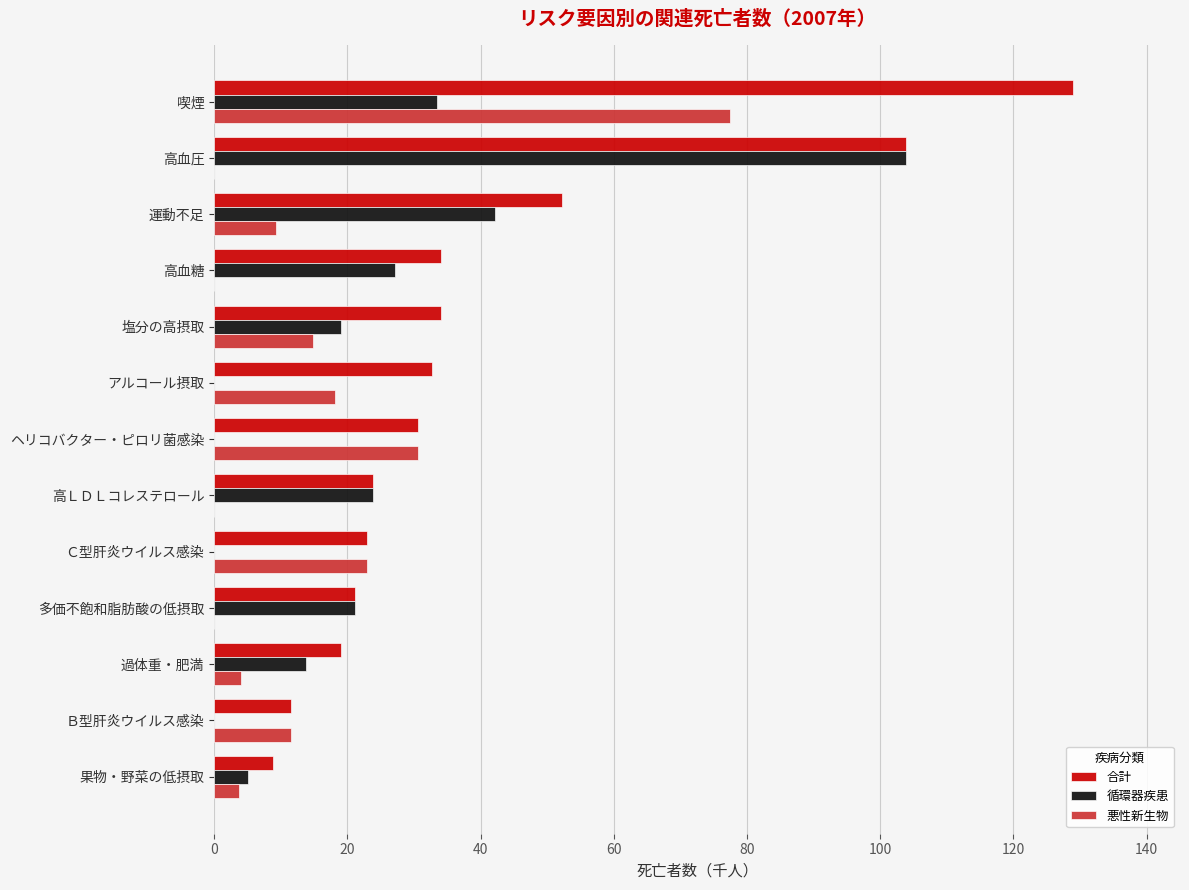

Is it true that 循環器疾患 equals 25.7 at 塩分の高摂取?

False